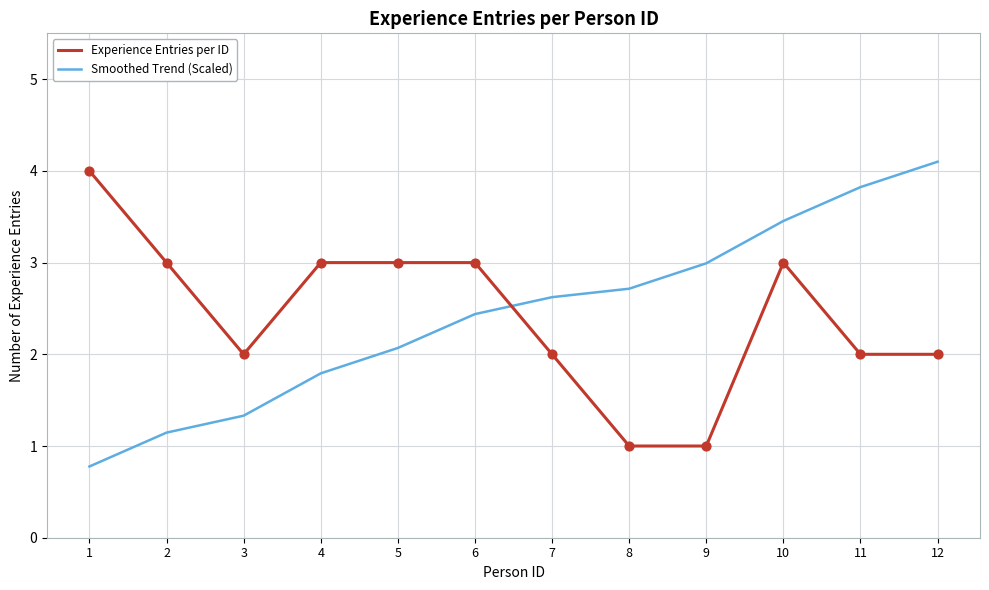

What is the difference between the highest and lowest values at 2?

1.9